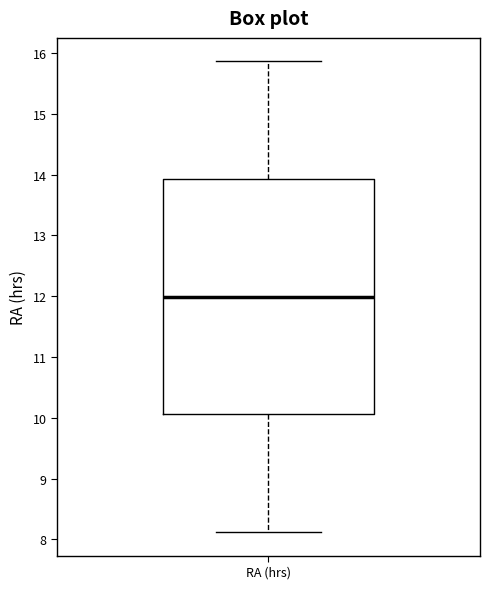

Read this box plot against the y-axis: the position of the median line, the range covered by the box, and the ends of both whiskers. The values are not printed on the chart, so give them approximately, as read against the axis.

median 12.0, box 10.1 to 13.9, whiskers 8.1 to 15.9